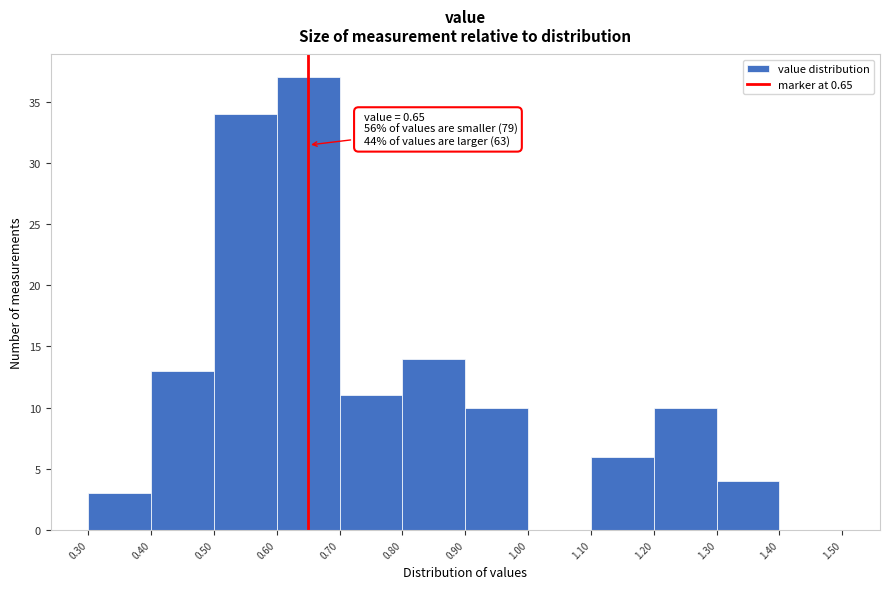

Which range on the x-axis has the tallest bar?

0.60 to 0.70